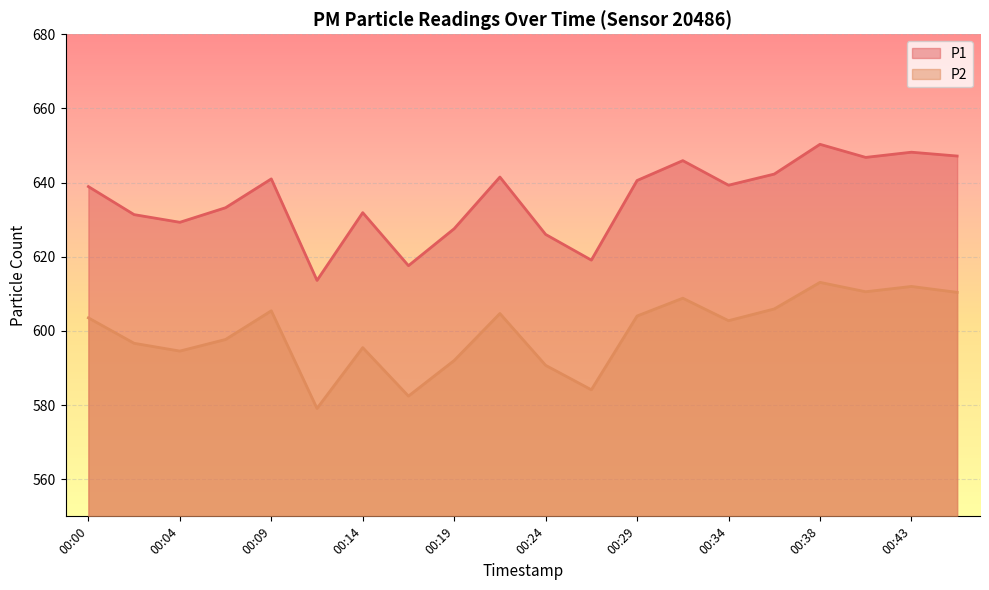

Is it true that P2 equals 336.7 at 00:38?

False